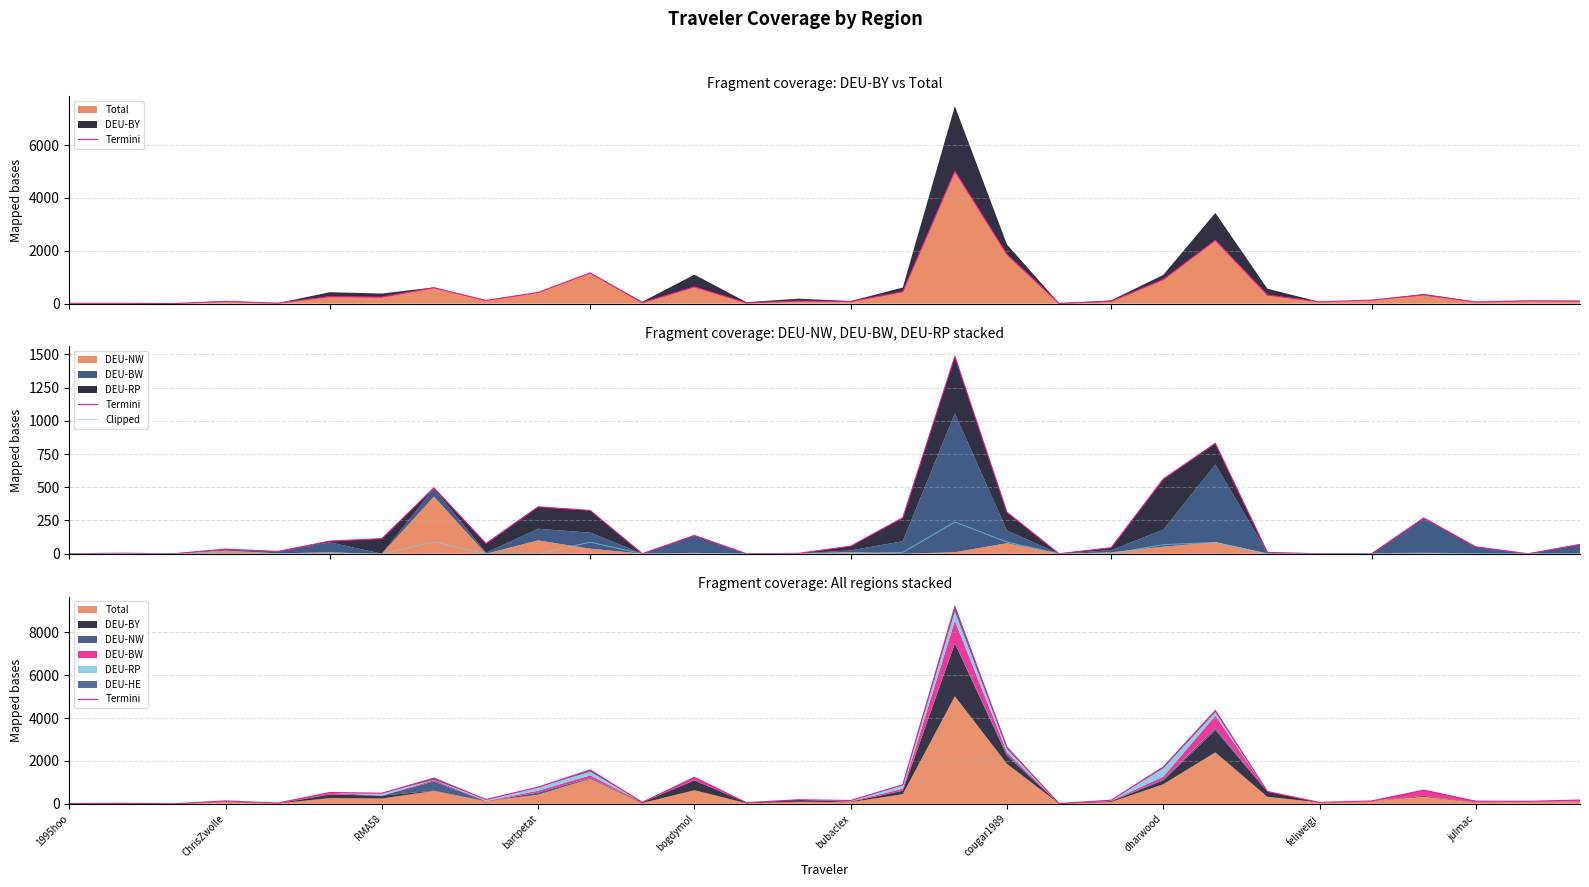

What is the greatest value displayed?

9201.1